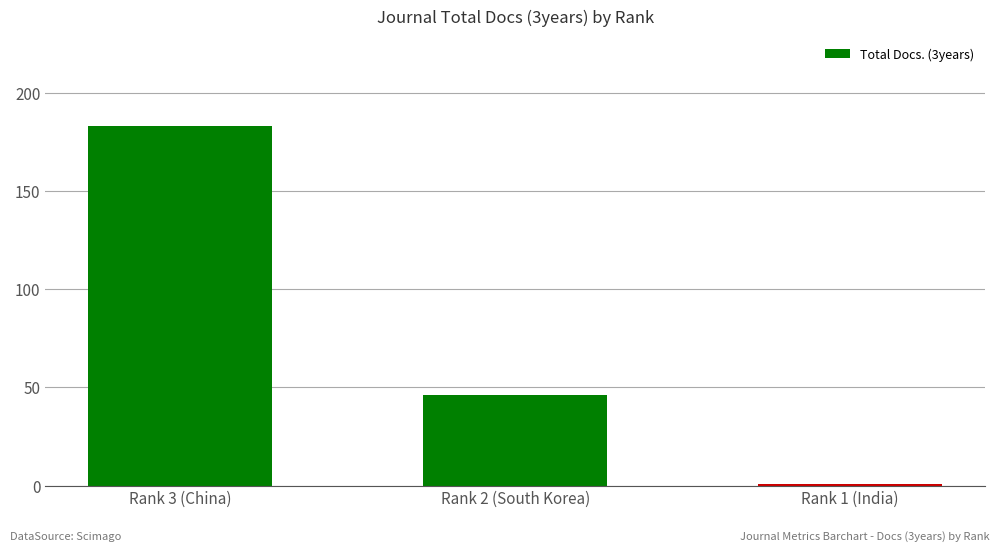

Are the bars grouped side by side (vs. stacked)?

No